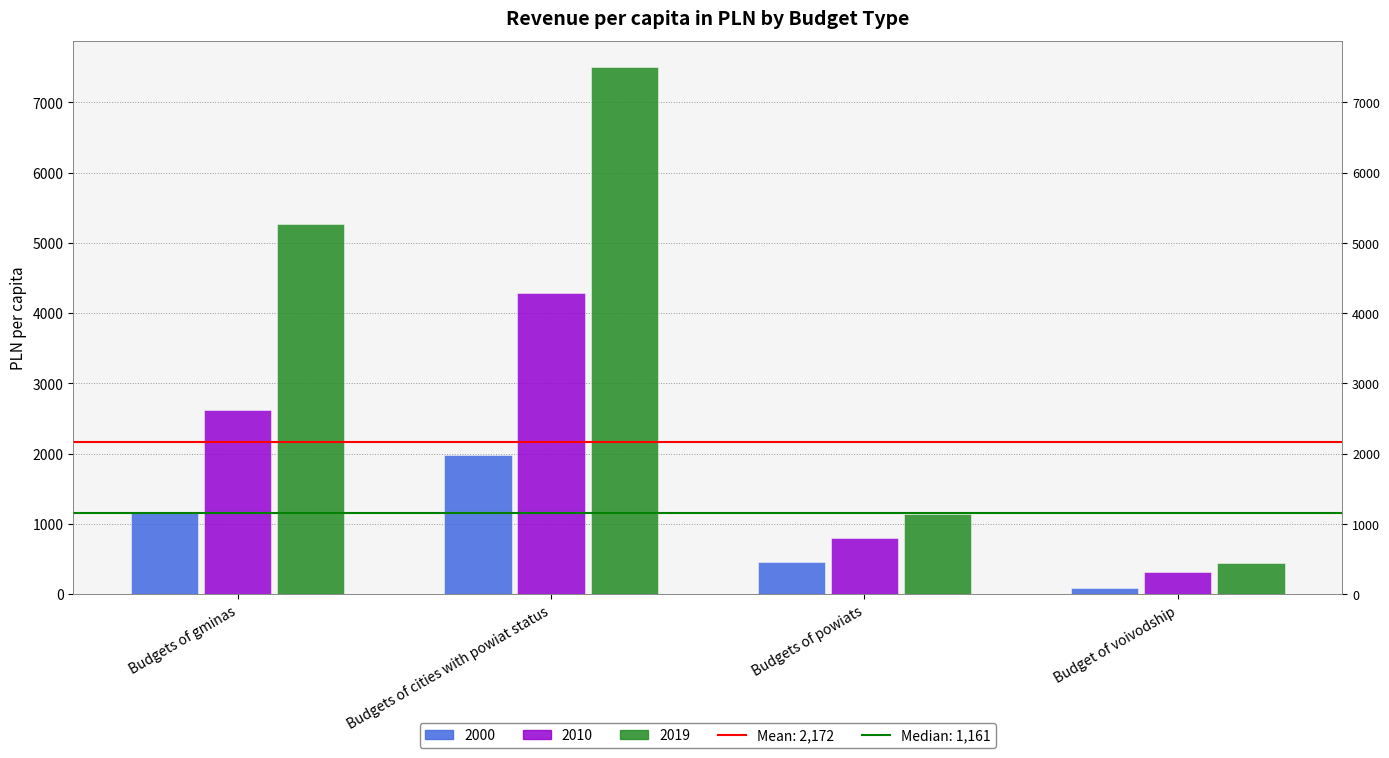

At which category is the sum across all series the highest?

Budgets of cities with powiat status